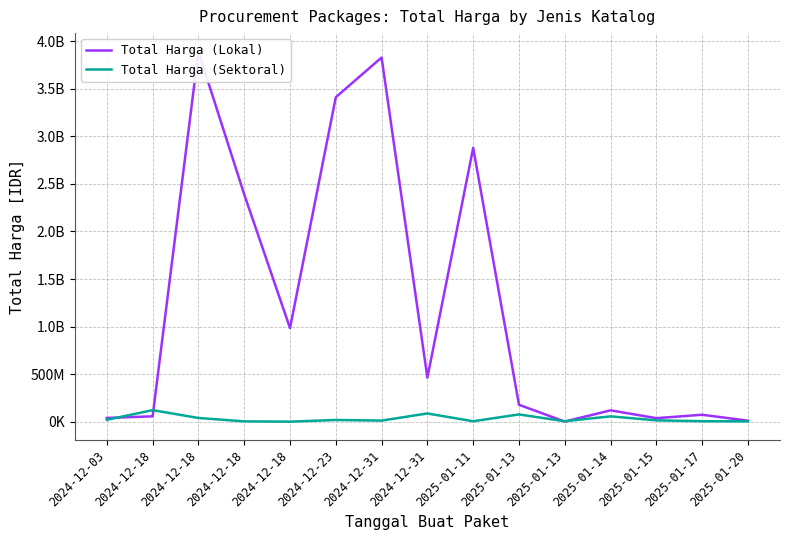

True or false: Total Harga (Lokal) and Total Harga (Sektoral) intersect in this chart.

True